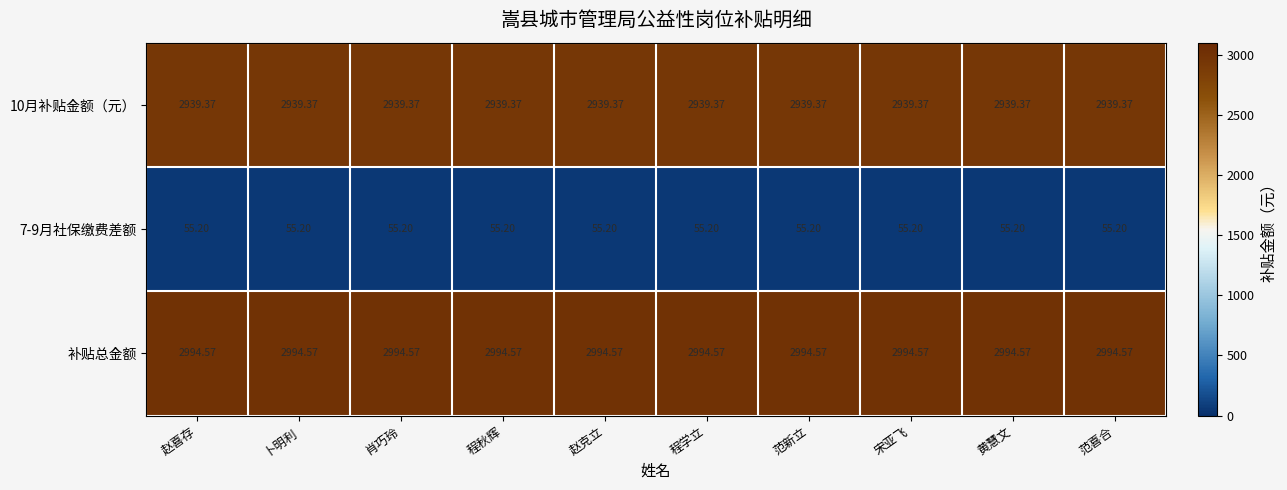

Which series has the largest total across all categories?

补贴总金额